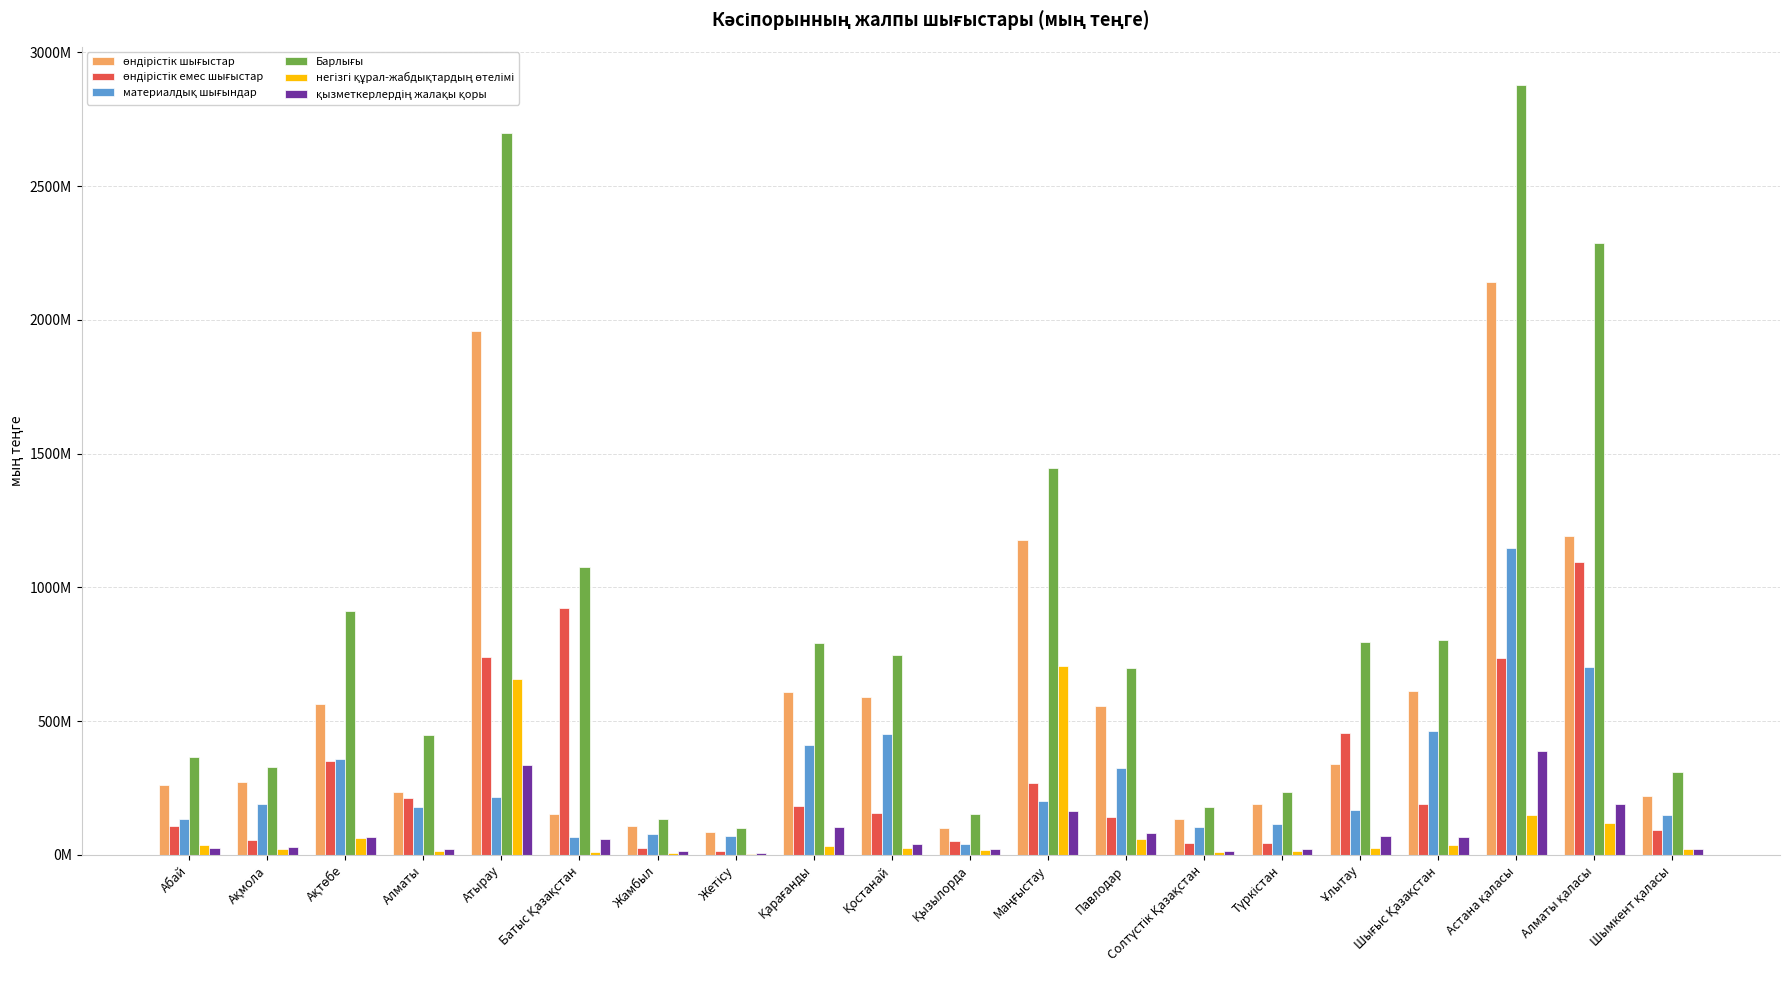

At which category does the chart reach its minimum across all series?

Жетісу